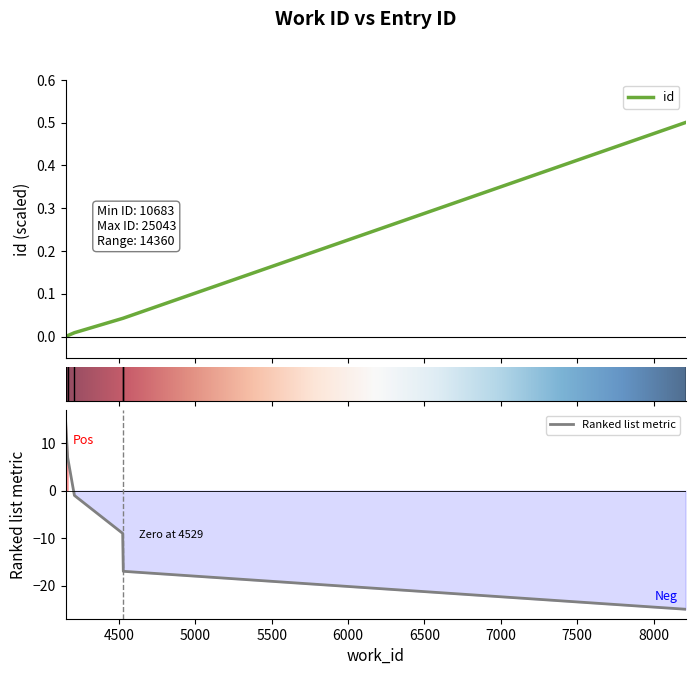

What is the difference between the maximum and minimum values?

0.5